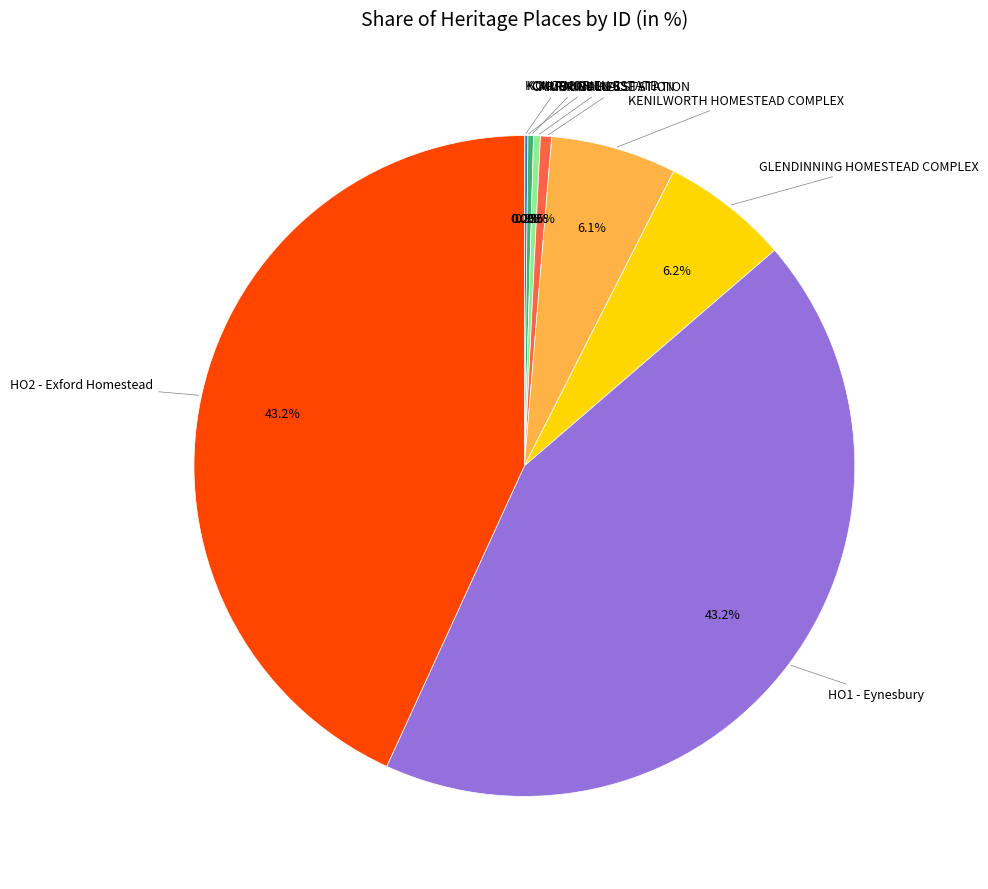

Does any single category account for the majority?

No